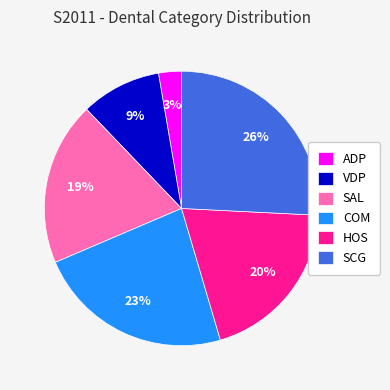

To the nearest percent, what is the difference between the largest and smallest slice percentages?

23%